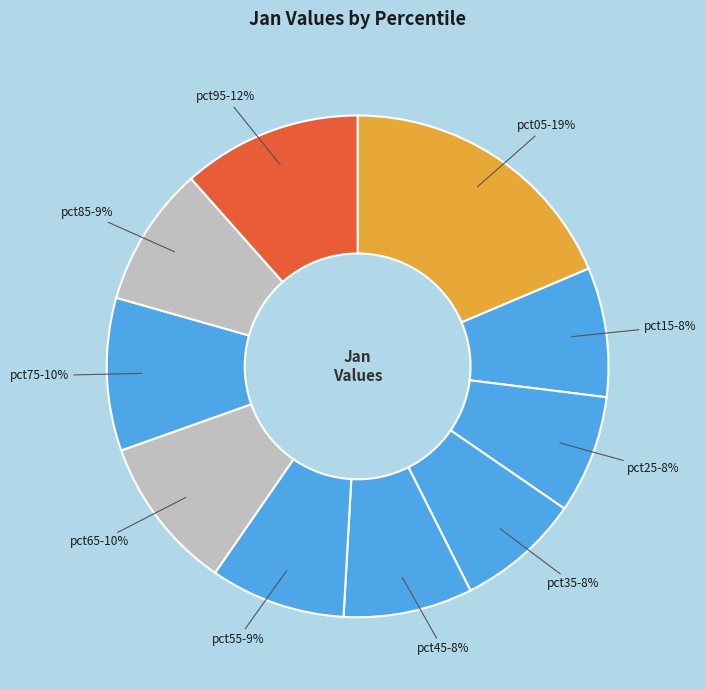

To the nearest percent, what portion does pct25 represent?

8%